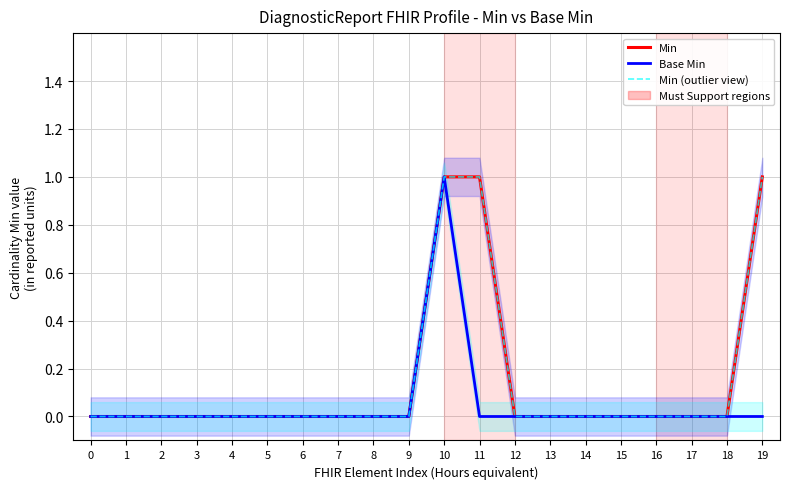

What is the maximum value for Min (outlier view)?

1